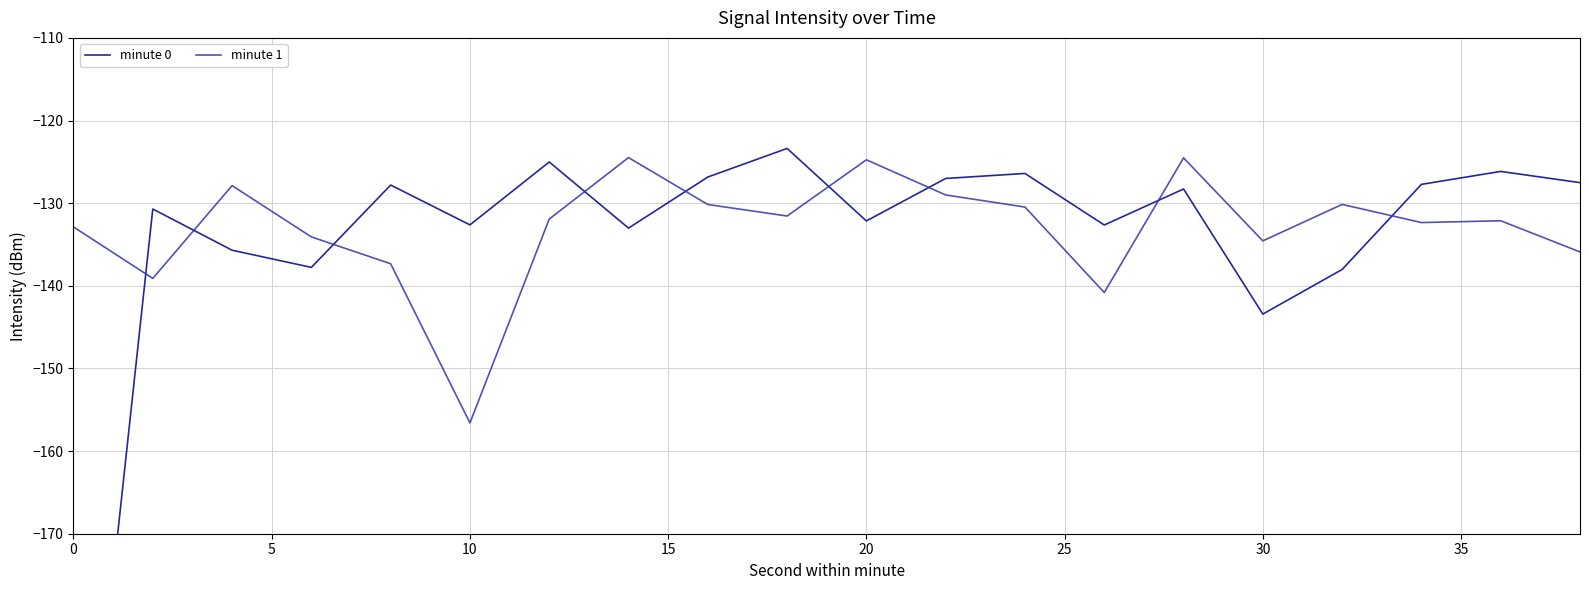

How many categories are shown in the chart?

20